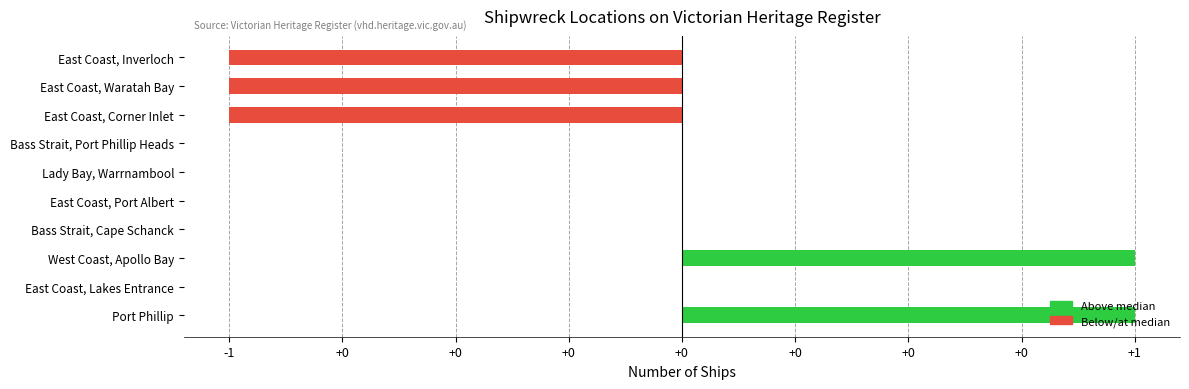

Does the chart contain stacked bars?

No